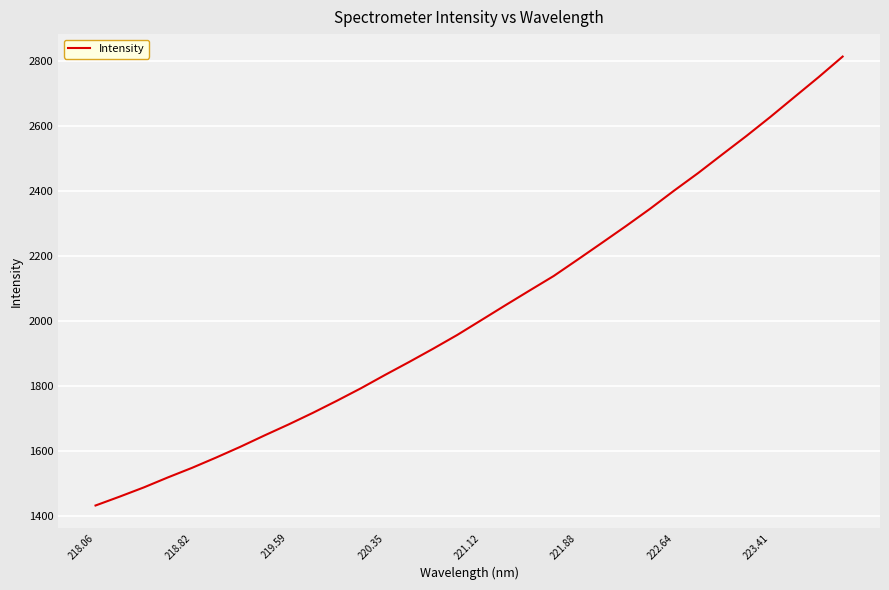

What is the difference between the maximum and minimum values?

1381.3